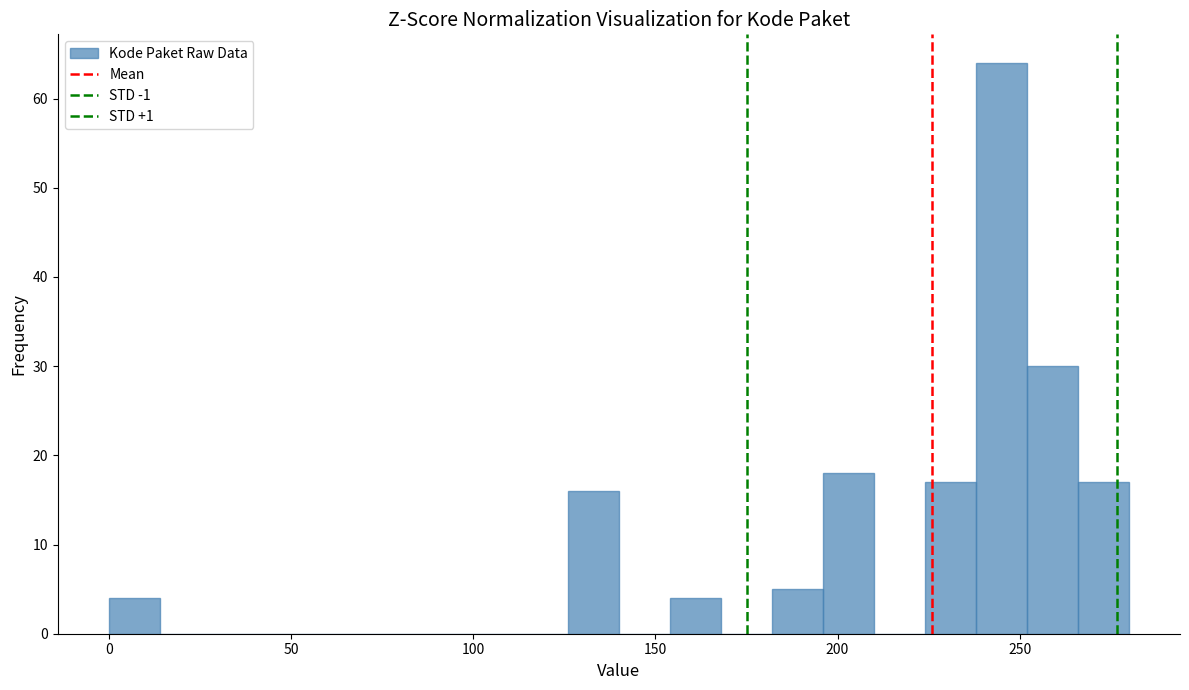

Around what value on the x-axis is the tallest bar? Give the approximate position of its centre, as read against the axis.

245